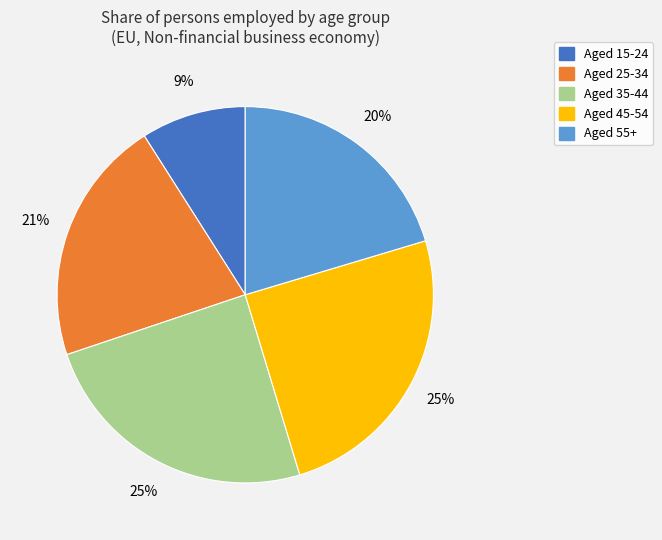

To the nearest percent, what is the difference between the largest and smallest slice percentages?

16%